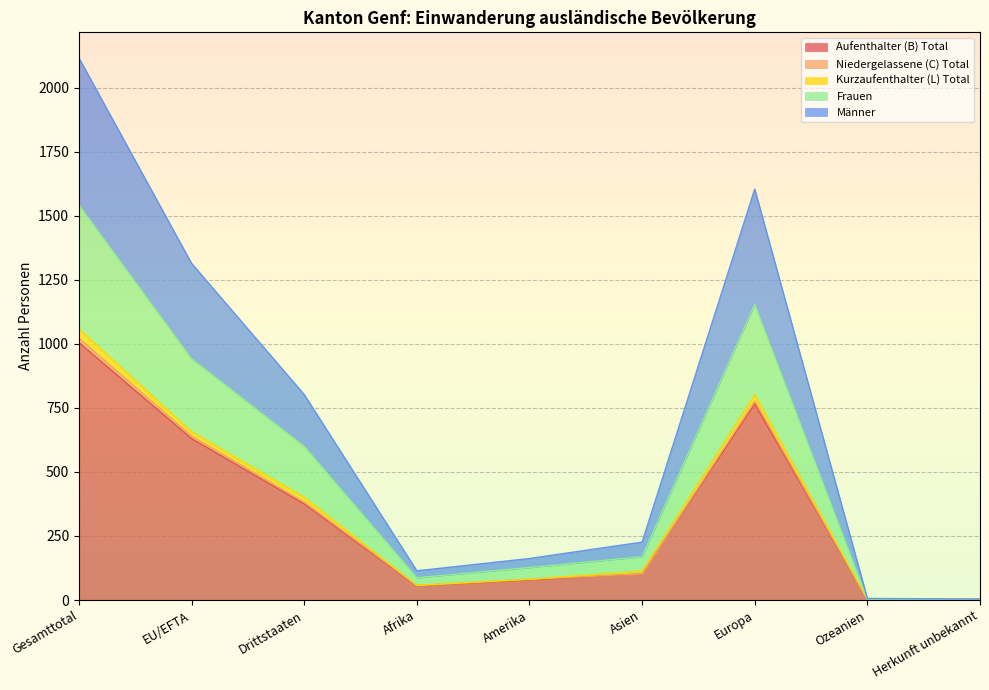

List the labels in order of Männer value, smallest first.

Herkunft unbekannt, Ozeanien, Afrika, Amerika, Asien, Drittstaaten, EU/EFTA, Europa, Gesamttotal